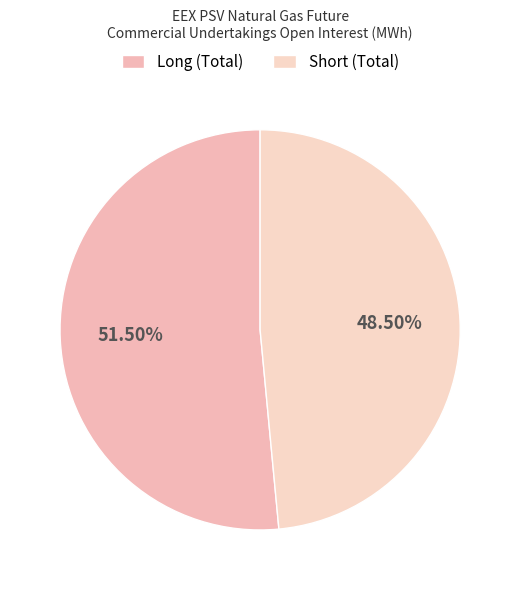

To the nearest percent, what is the combined percentage of Short and Long?

100%